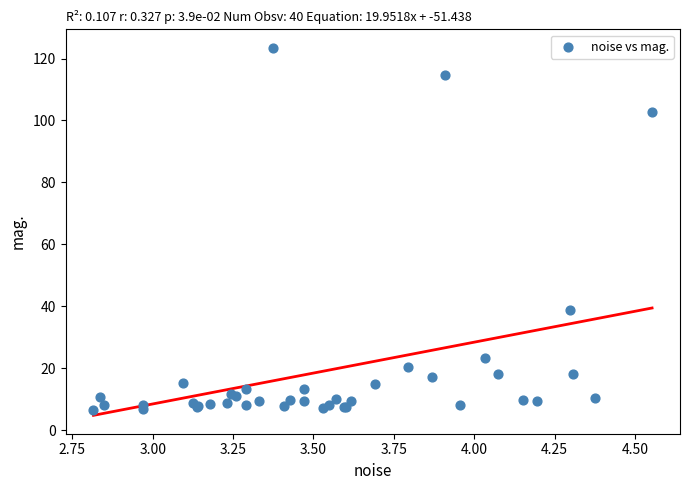

What Y value in the scatter plot is closest to 64?

38.7